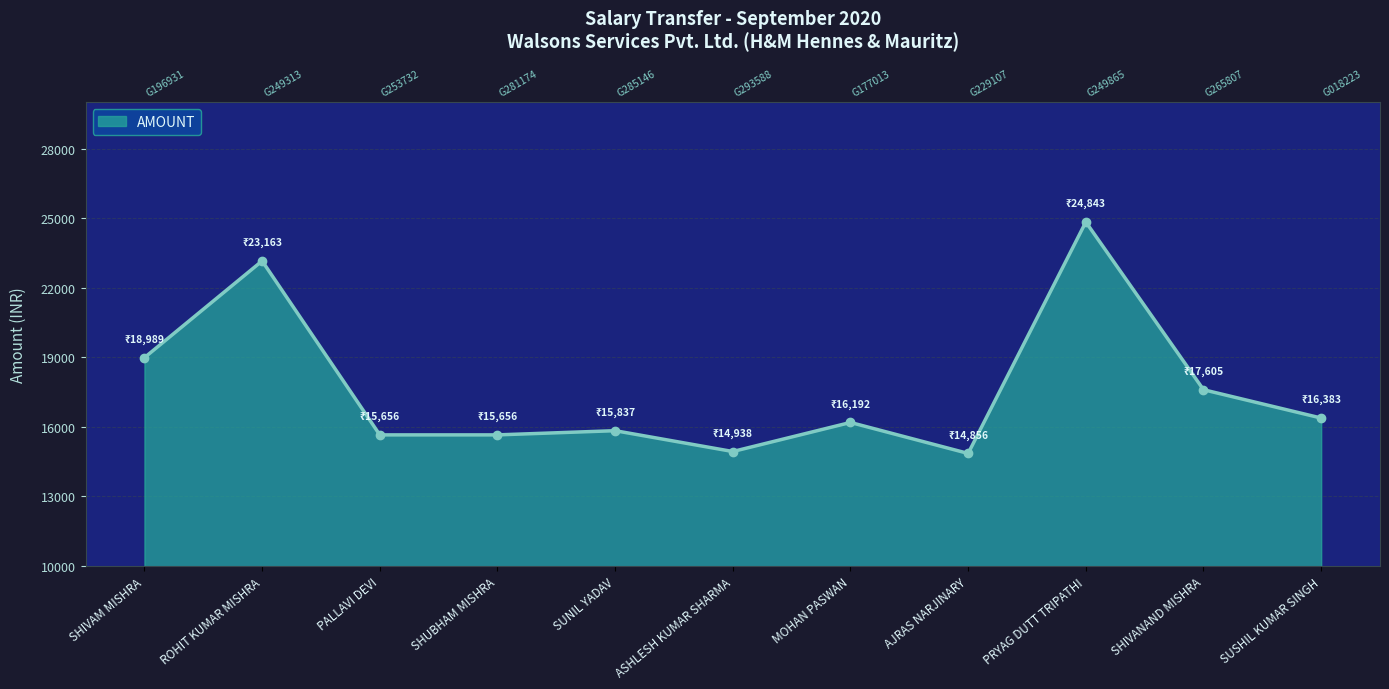

What is the maximum value shown in the chart?

24843